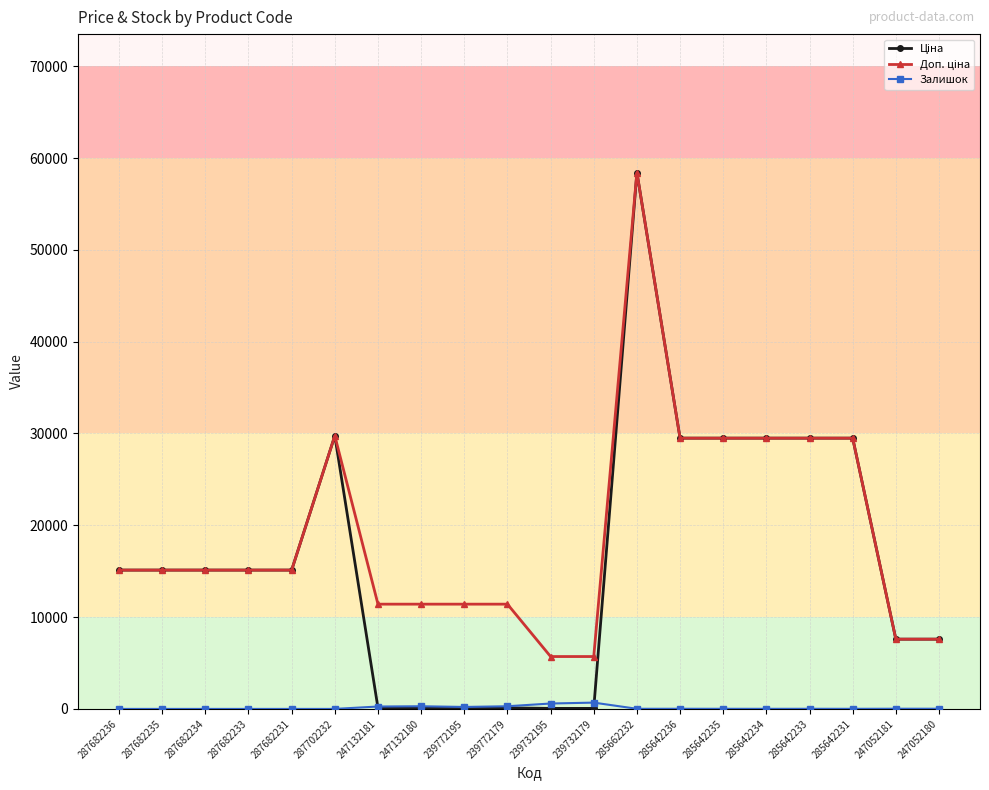

What is the maximum value shown in the chart?

58426.5